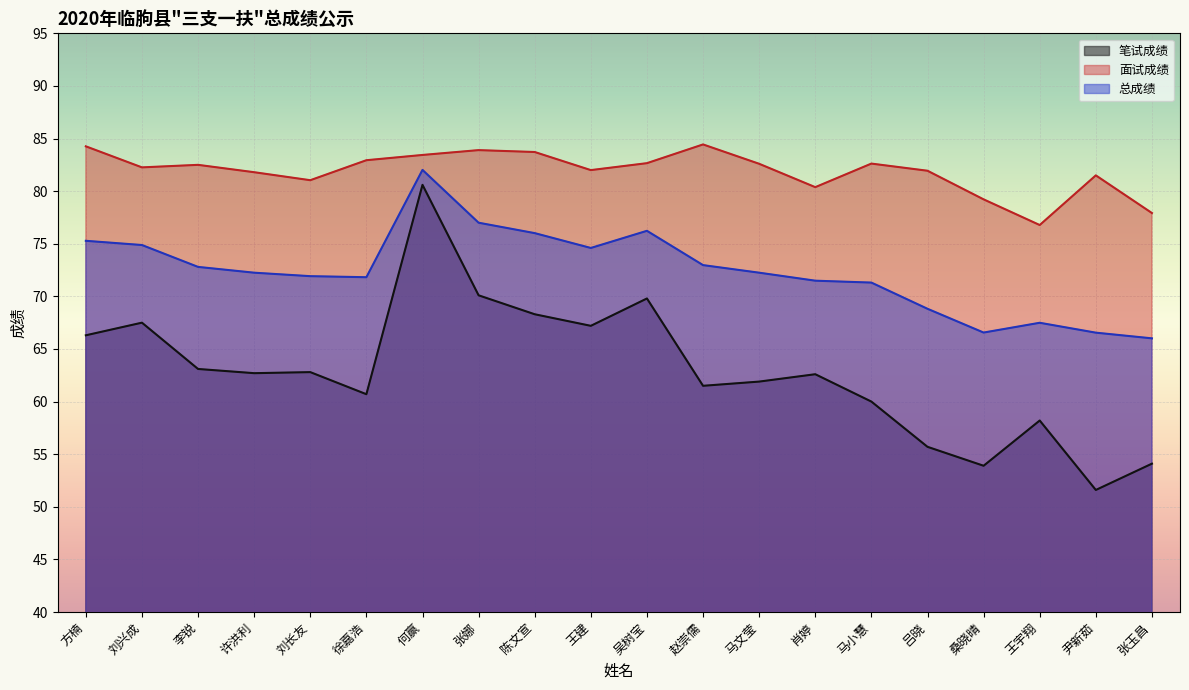

List the series in order of their overall mean, highest first.

面试成绩, 总成绩, 笔试成绩